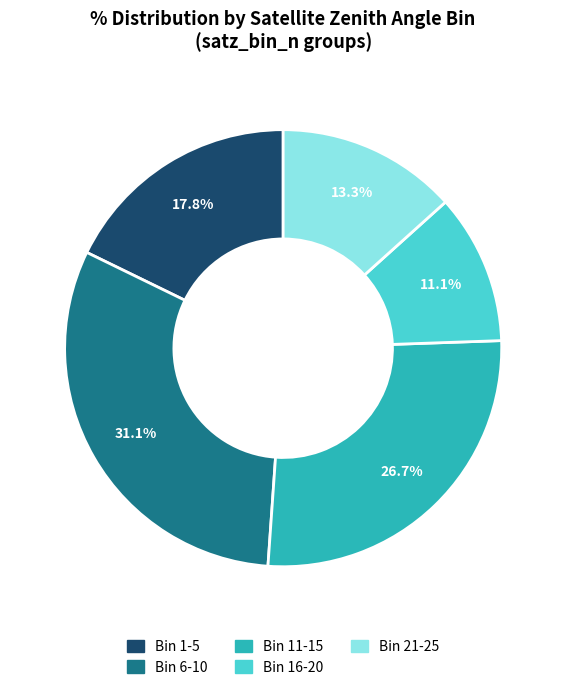

Does any single category account for the majority?

No